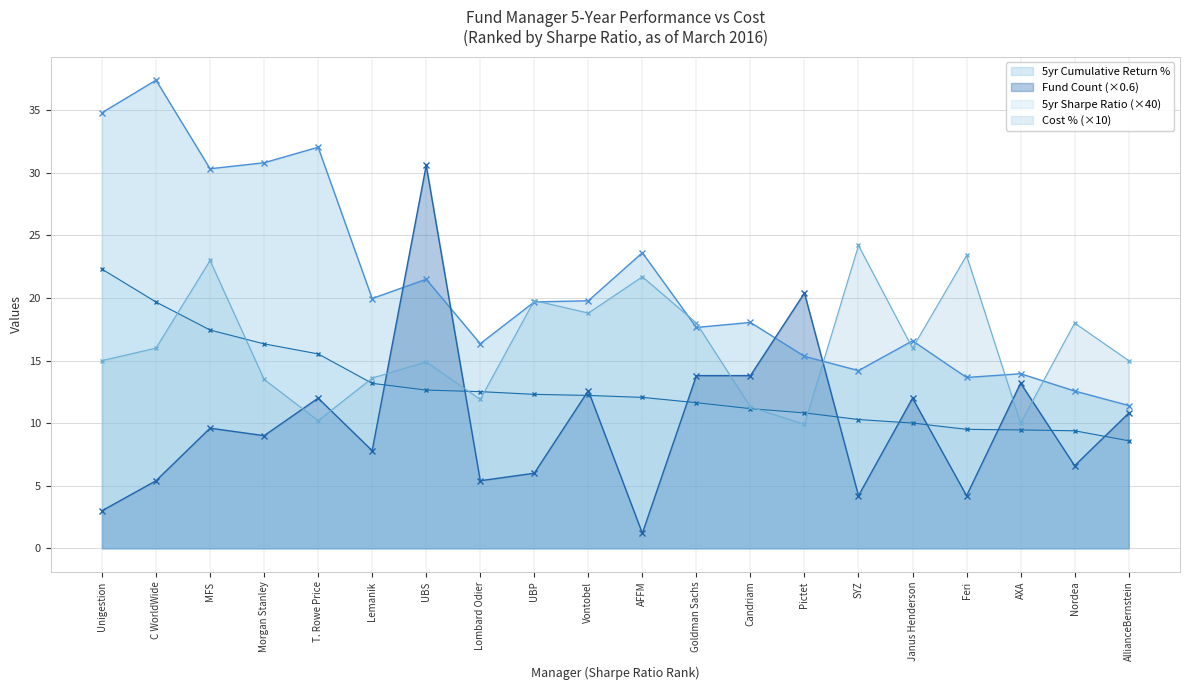

How many times do 5yr Cumulative Return % (SR-ranked) and Fund Count (SR-ranked) cross each other?

4